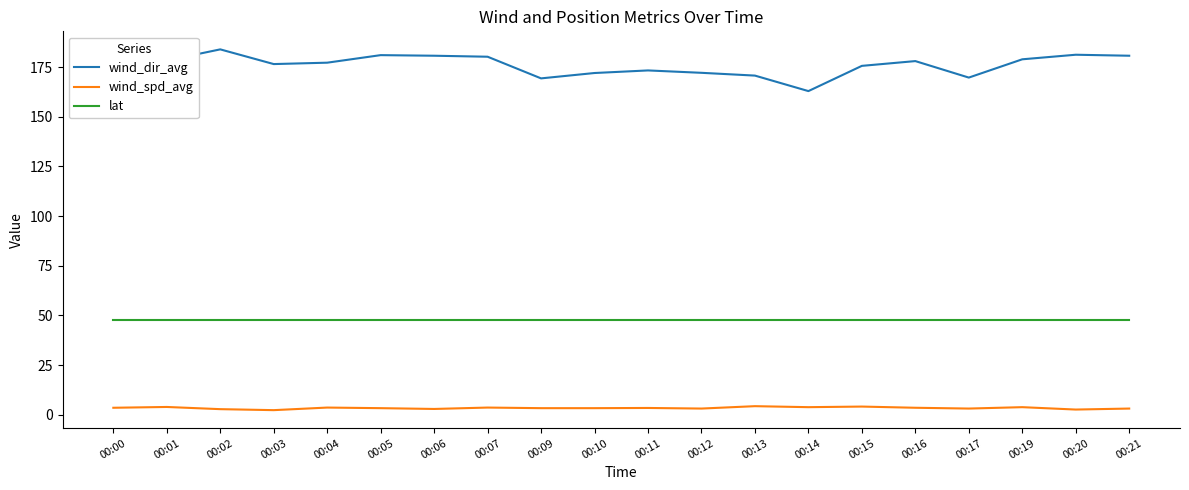

The value of lat at 00:16 is 47.6. True or false?

True